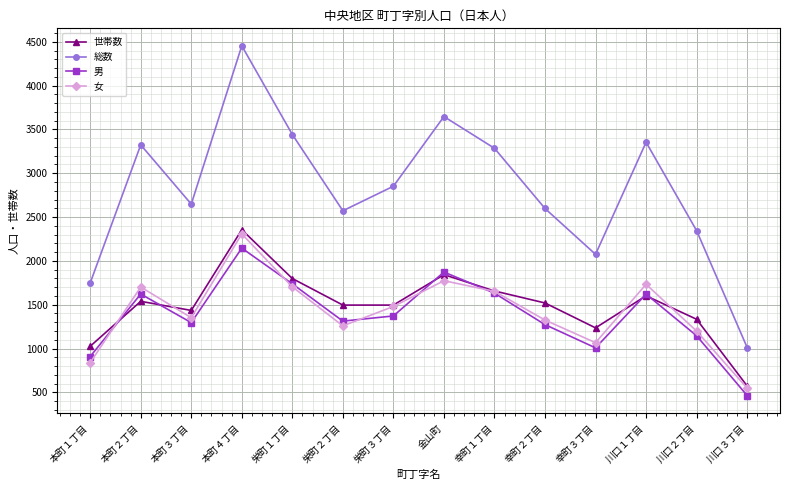

What are all the series names shown in the legend?

世帯数, 総数, 男, 女